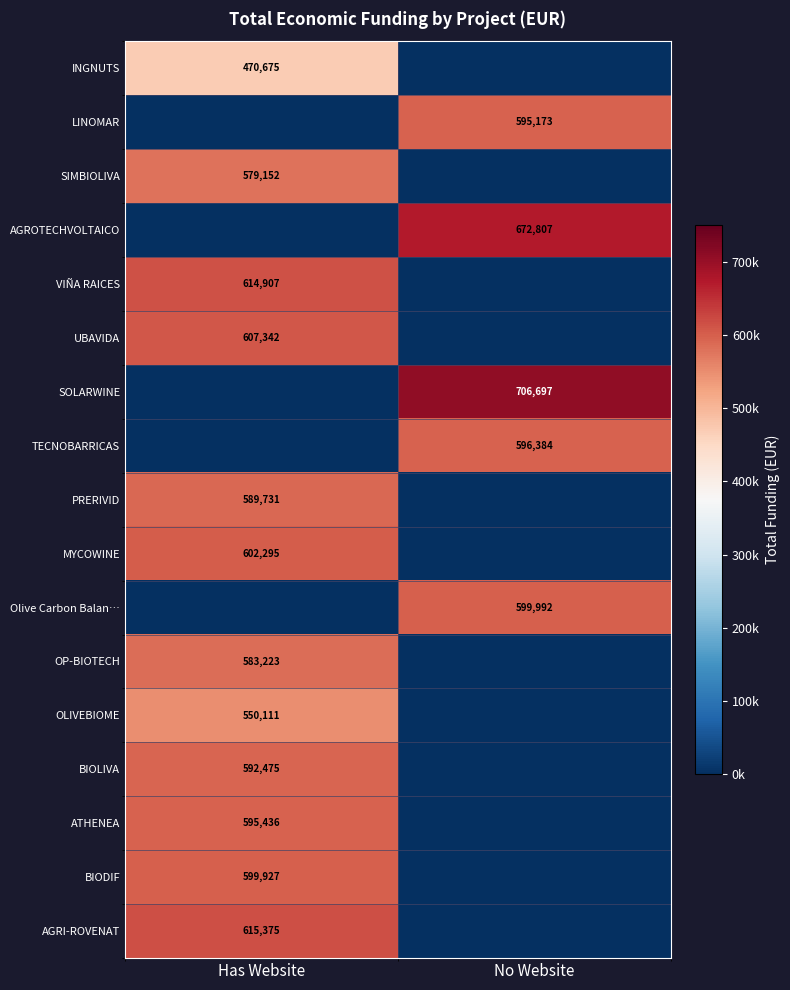

Is the value of OP-BIOTECH at Has Website greater than the value of PRERIVID at Has Website?

No